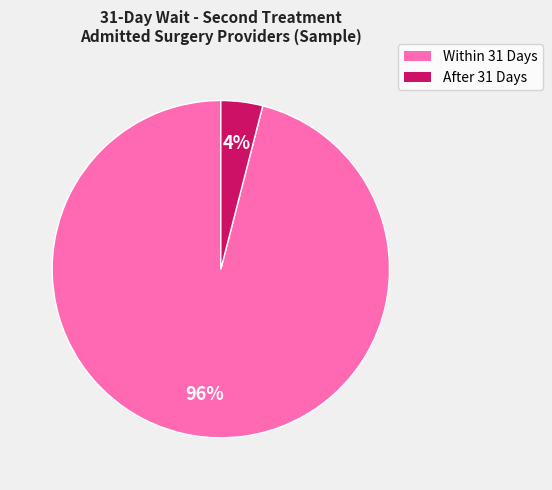

Which has a higher value, Within 31 Days or After 31 Days?

Within 31 Days